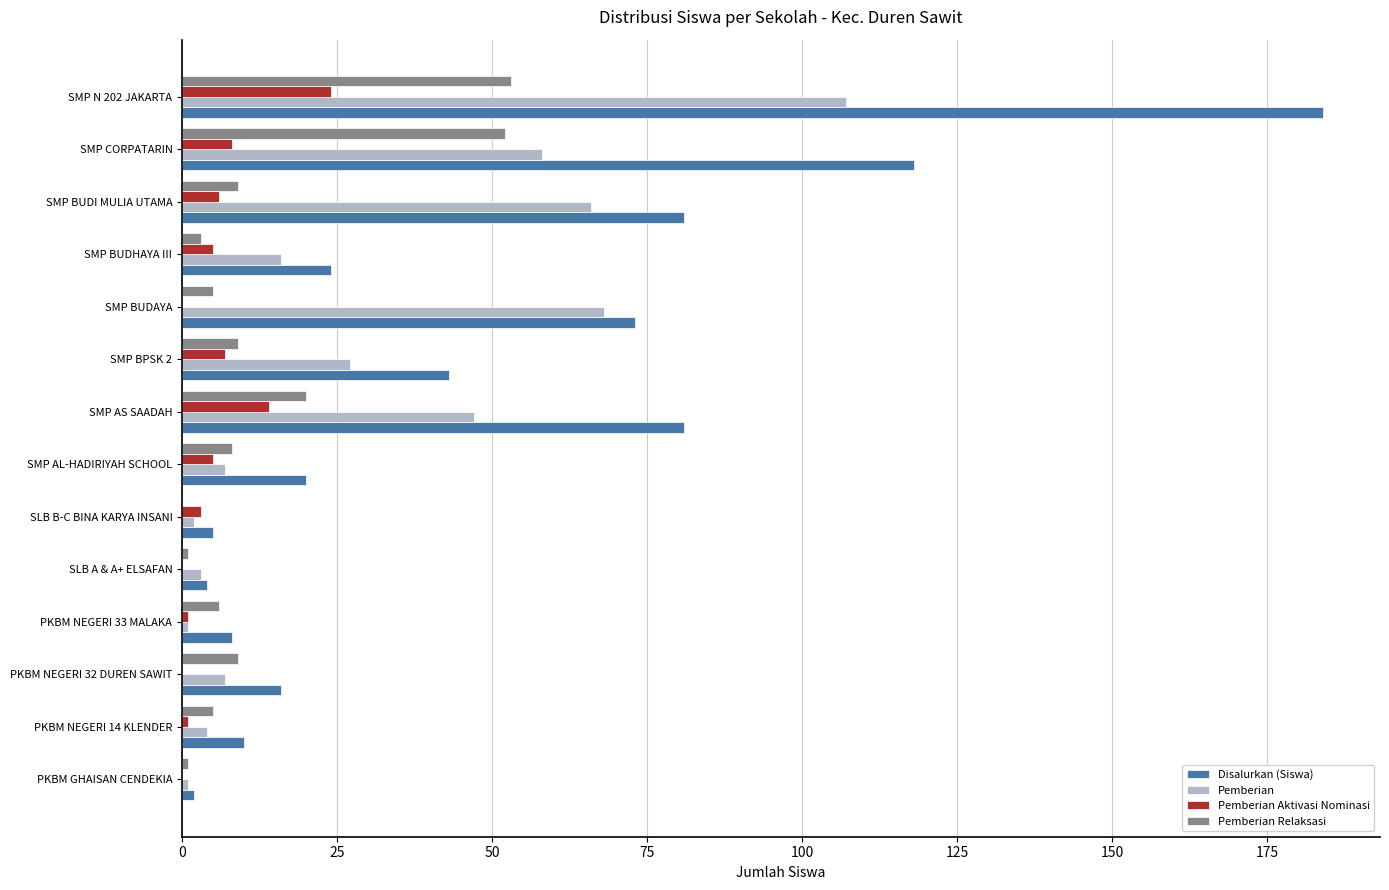

At which category is the sum across all series the highest?

SMP N 202 JAKARTA